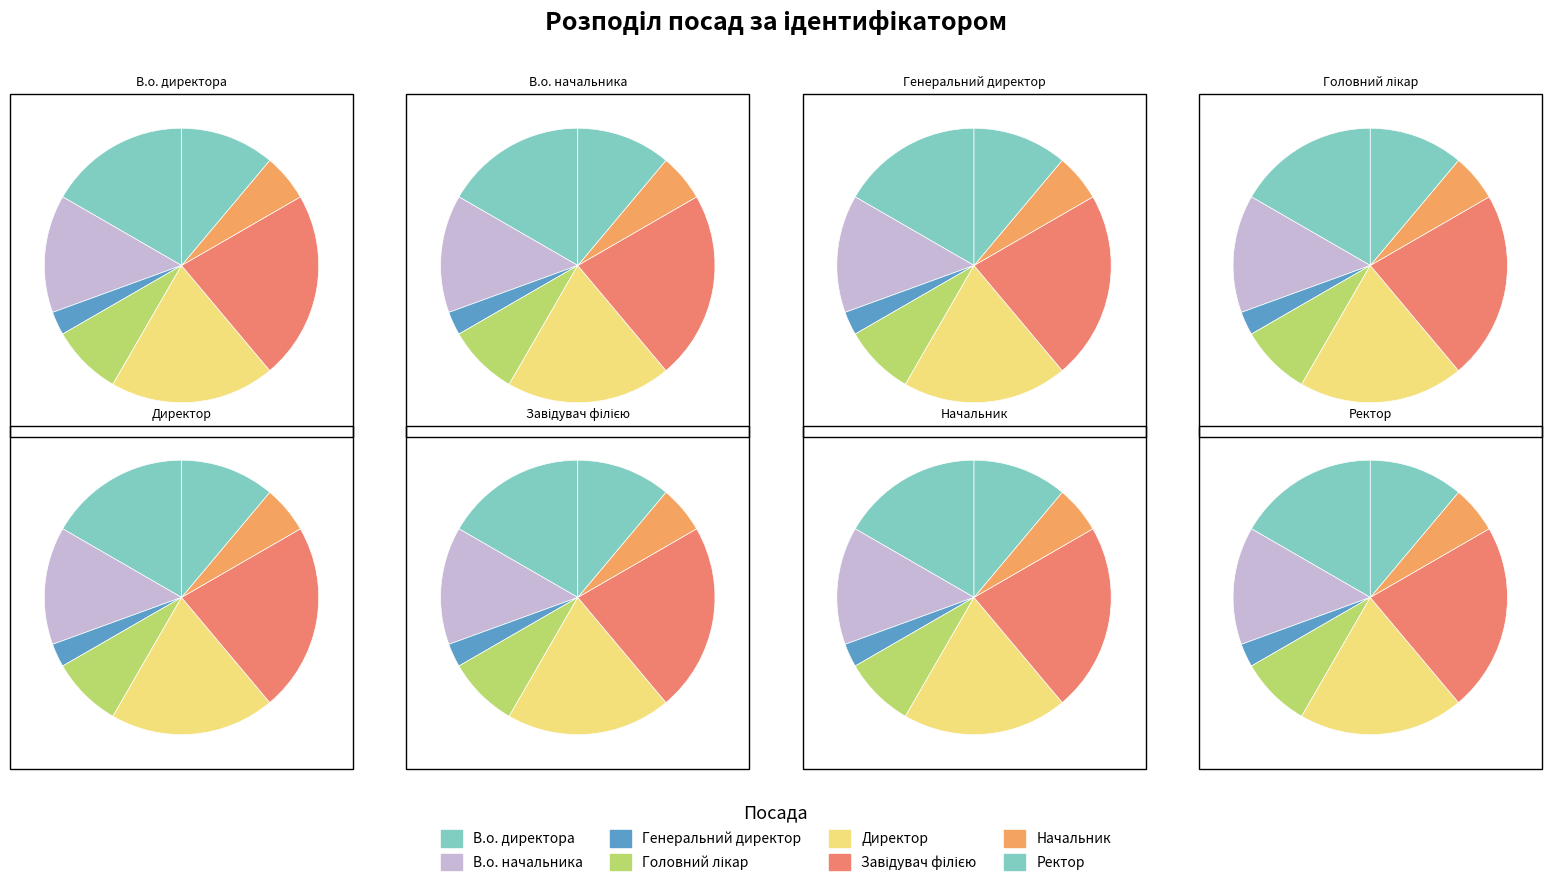

Is it true that В.о. директора is 23% of the pie?

False